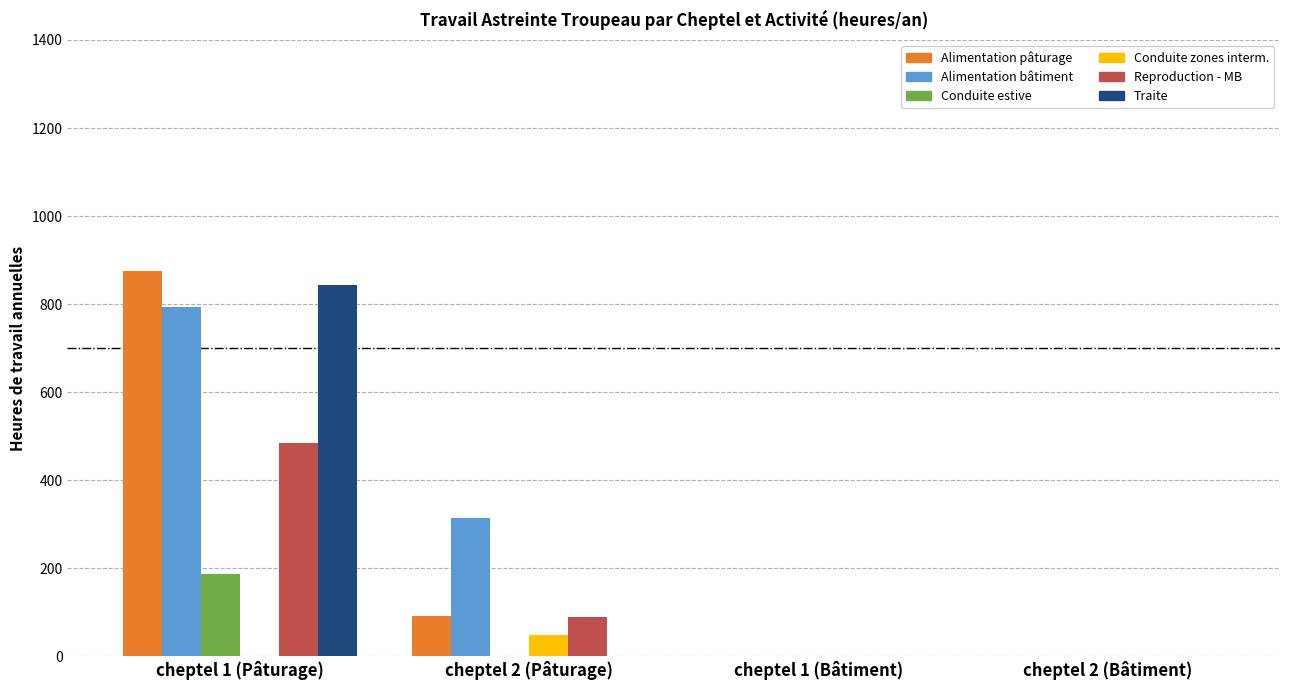

Reading left to right, list all the values displayed in this chart.

Alimentation pâturage: cheptel 1 (Pâturage)=875.0	cheptel 2 (Pâturage)=90.3	cheptel 1 (Bâtiment)=0.0	cheptel 2 (Bâtiment)=0.0
Alimentation bâtiment: cheptel 1 (Pâturage)=793.8	cheptel 2 (Pâturage)=315.0	cheptel 1 (Bâtiment)=0.0	cheptel 2 (Bâtiment)=0.0
Conduite estive: cheptel 1 (Pâturage)=186.7	cheptel 2 (Pâturage)=0.0	cheptel 1 (Bâtiment)=0.0	cheptel 2 (Bâtiment)=0.0
Conduite zones interm.: cheptel 1 (Pâturage)=0.0	cheptel 2 (Pâturage)=48.0	cheptel 1 (Bâtiment)=0.0	cheptel 2 (Bâtiment)=0.0
Reproduction - MB: cheptel 1 (Pâturage)=484.0	cheptel 2 (Pâturage)=90.0	cheptel 1 (Bâtiment)=0.0	cheptel 2 (Bâtiment)=0.0
Traite: cheptel 1 (Pâturage)=842.5	cheptel 2 (Pâturage)=0.0	cheptel 1 (Bâtiment)=0.0	cheptel 2 (Bâtiment)=0.0